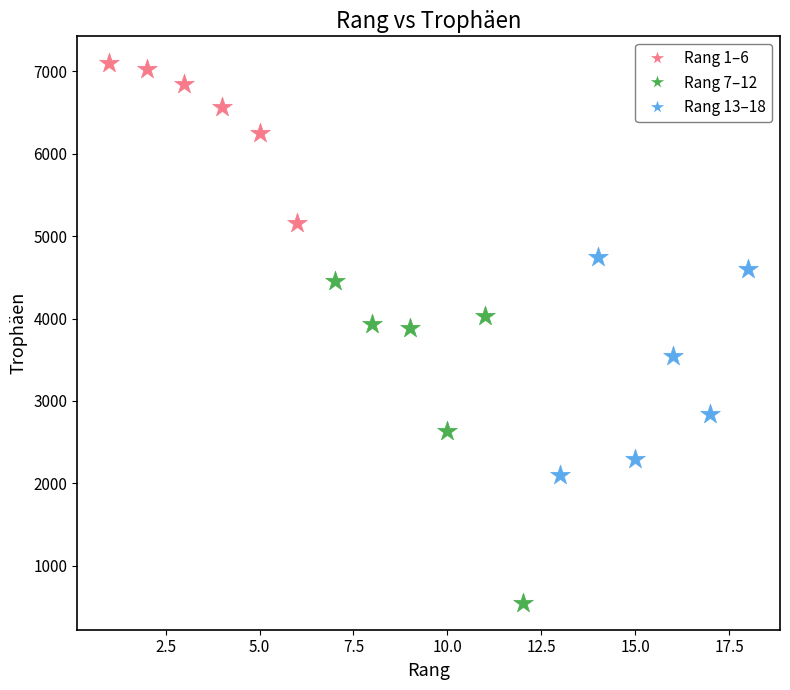

Which series contains the highest Y value?

Rang 1–6